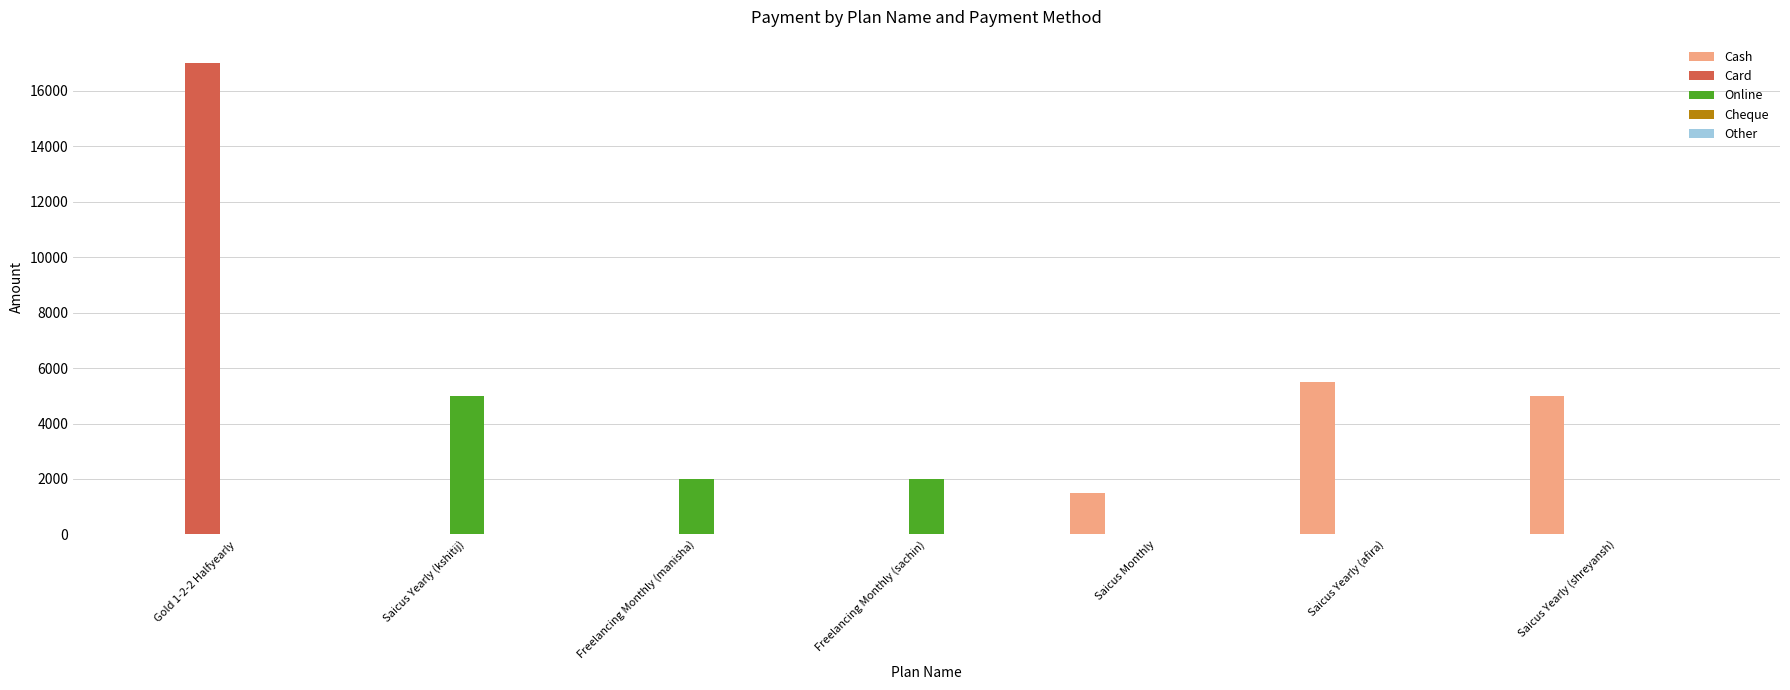

What is the highest value of the Cash series?

5500